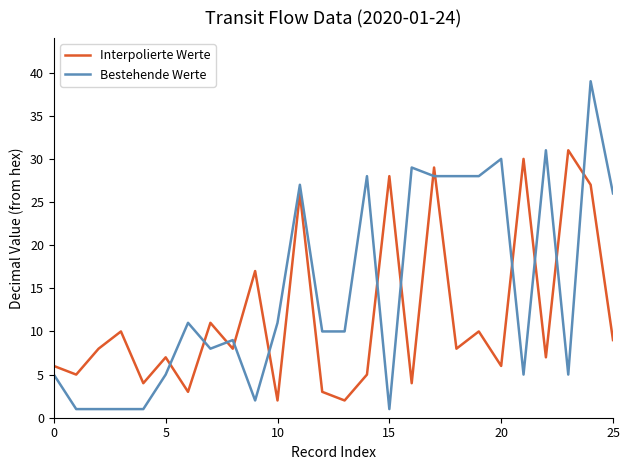

After their last crossing, which series has the higher values: Bestehende Werte or Interpolierte Werte?

Bestehende Werte